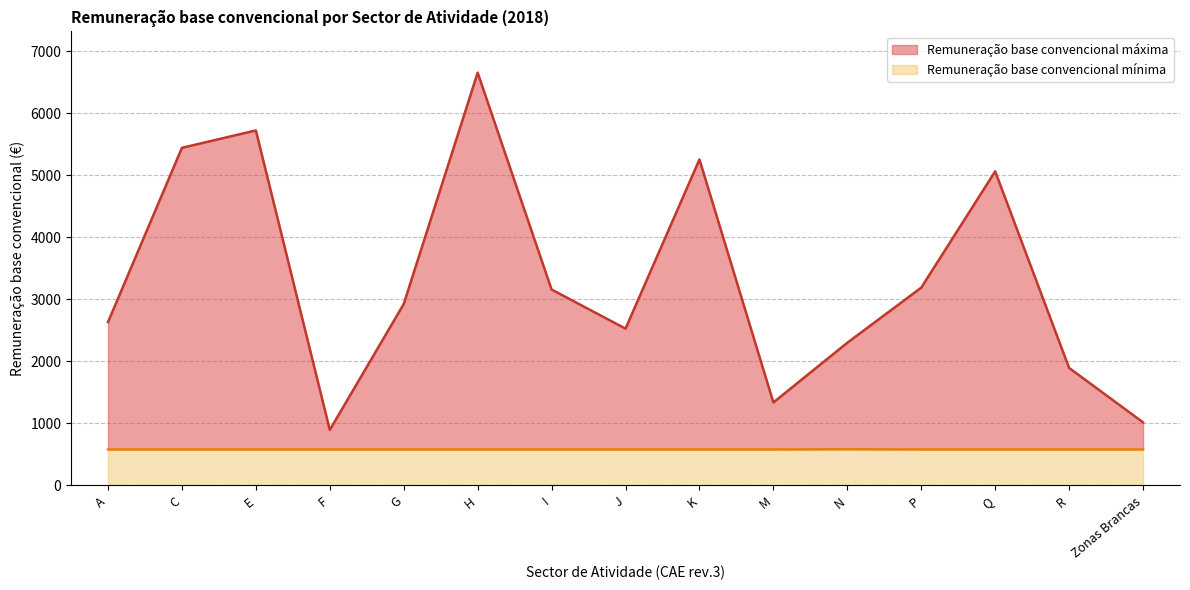

Reading left to right, what are all the values shown in this chart?

Remuneração base convencional máxima: A=2633.0	C=5442.9	E=5723.0	F=895.0	G=2924.0	H=6654.4	I=3158.0	J=2527.5	K=5255.0	M=1337.5	N=2300.1	P=3188.5	Q=5063.4	R=1894.0	Zonas Brancas=1017.0
Remuneração base convencional mínima: A=580.0	C=580.0	E=580.0	F=580.0	G=580.0	H=580.0	I=580.0	J=580.0	K=580.0	M=580.0	N=583.0	P=580.0	Q=580.0	R=580.0	Zonas Brancas=580.0